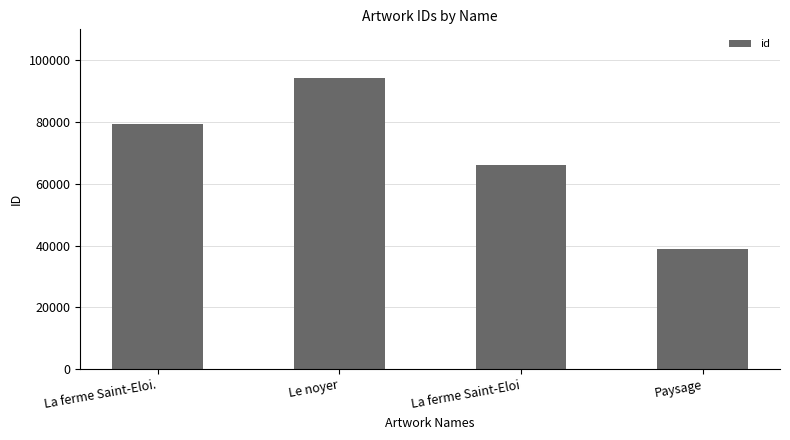

How many distinct data groups are displayed?

1